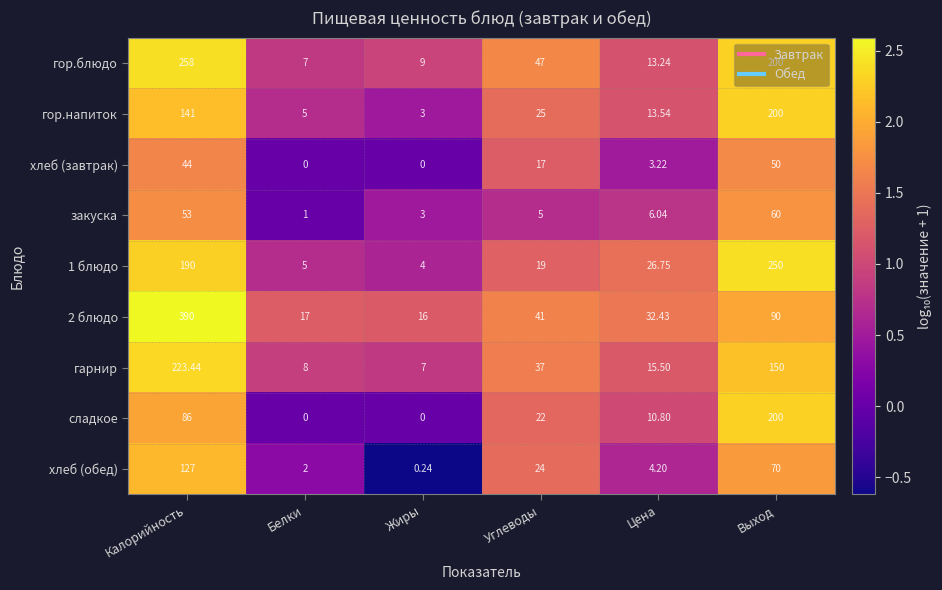

Count the number of data series in this chart.

9